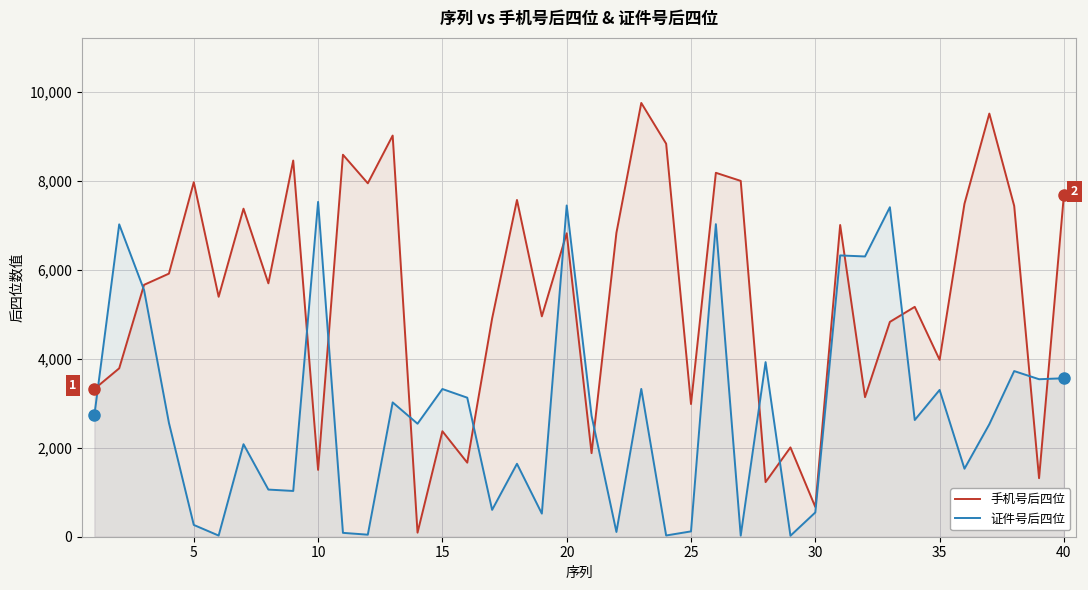

Rank the series by their maximum value, from highest to lowest.

手机号后四位, 证件号后四位